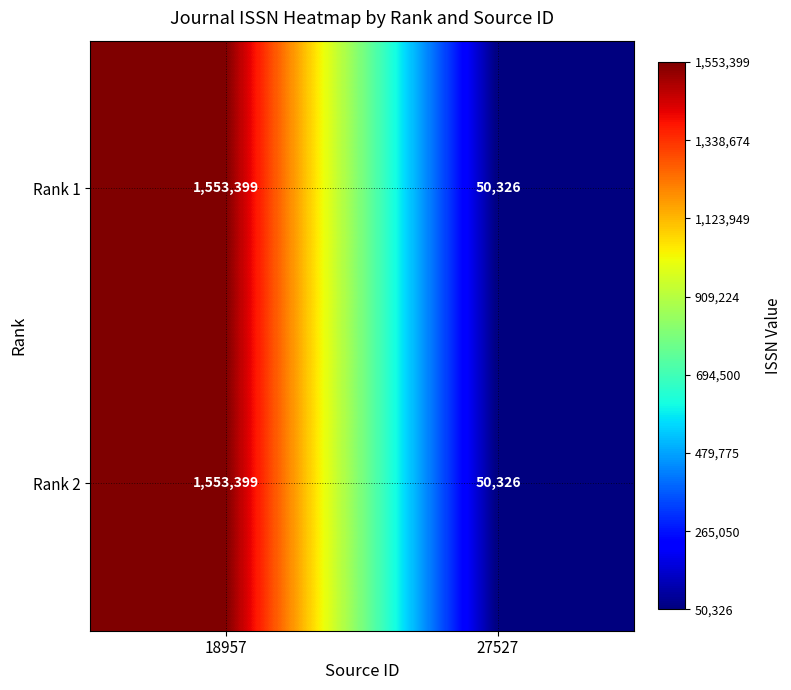

Which category has the highest value in the Rank 1 series?

18957